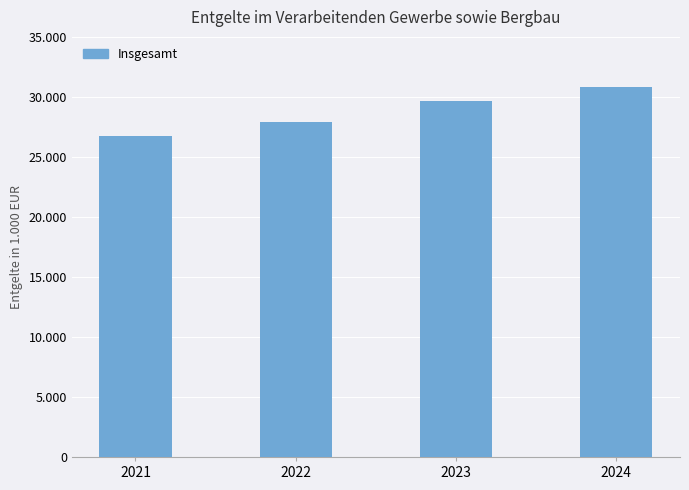

Reading left to right, list all the values displayed in this chart.

26706589	27895558	29645888	30862280